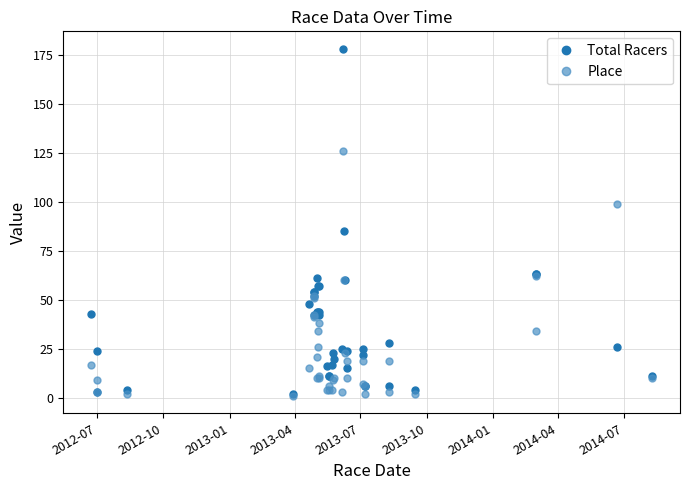

What is the average value of the Place series?

23